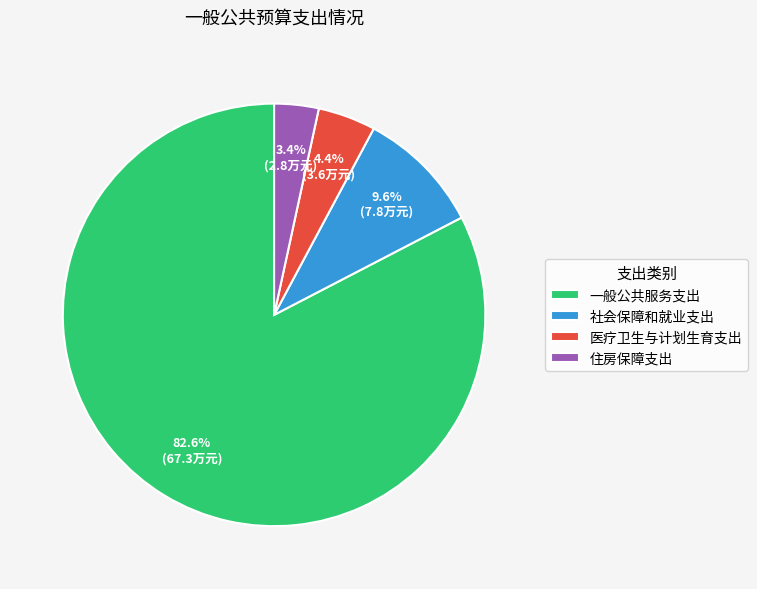

To the nearest percent, what is the average slice percentage?

25%